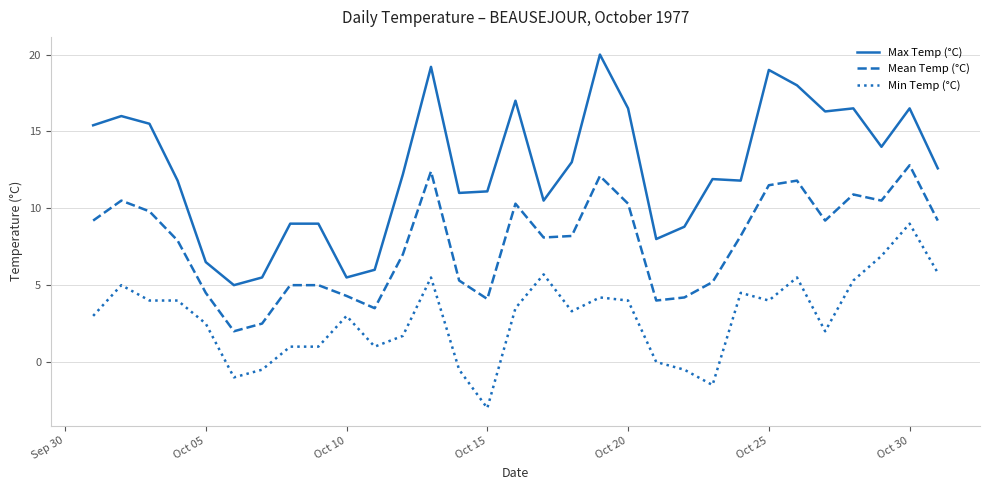

True or false: Mean Temp (°C) and Max Temp (°C) intersect in this chart.

False